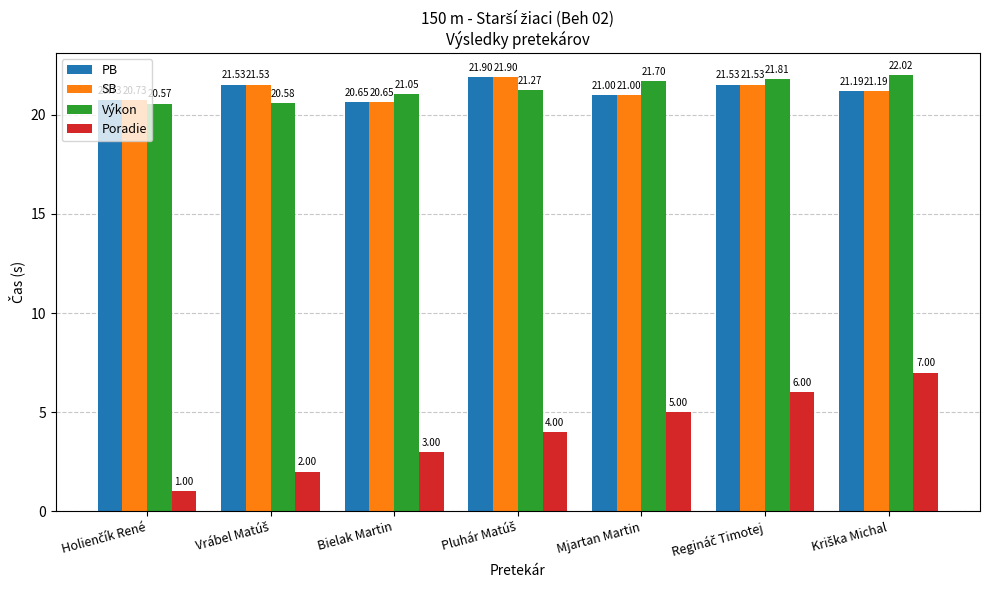

Where is SB nearest to the value 21?

Mjartan Martin